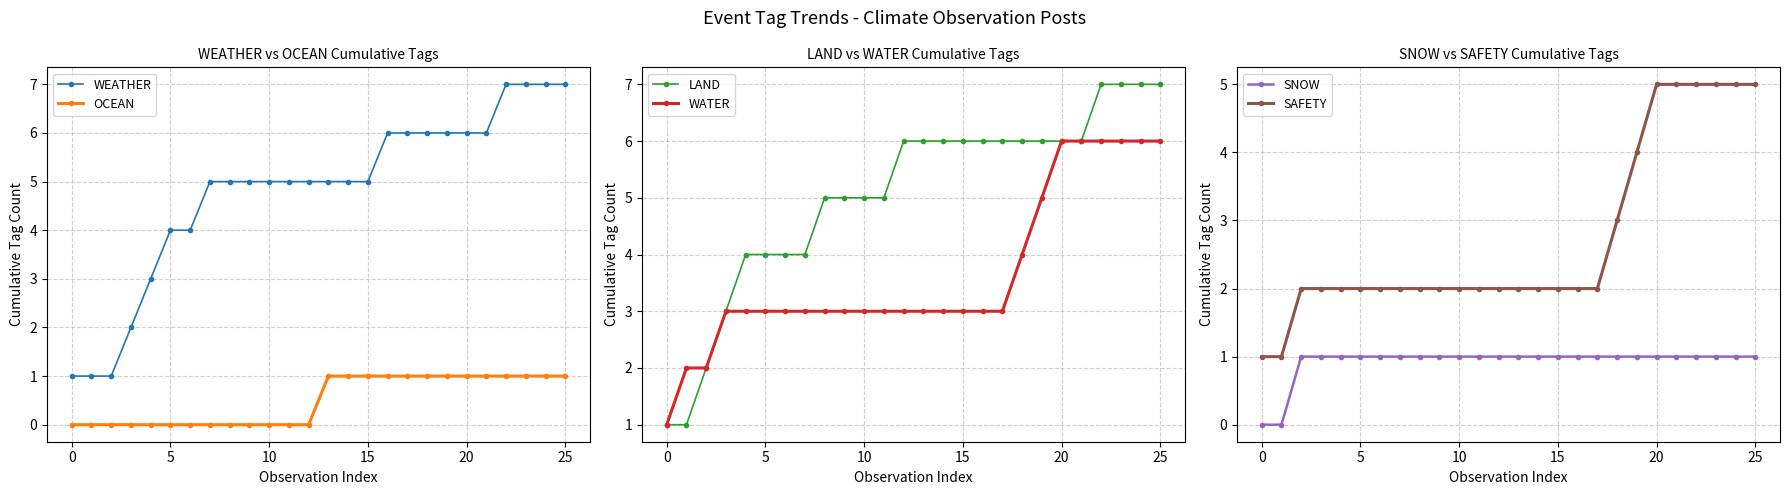

What is the lowest value of the SAFETY series?

1